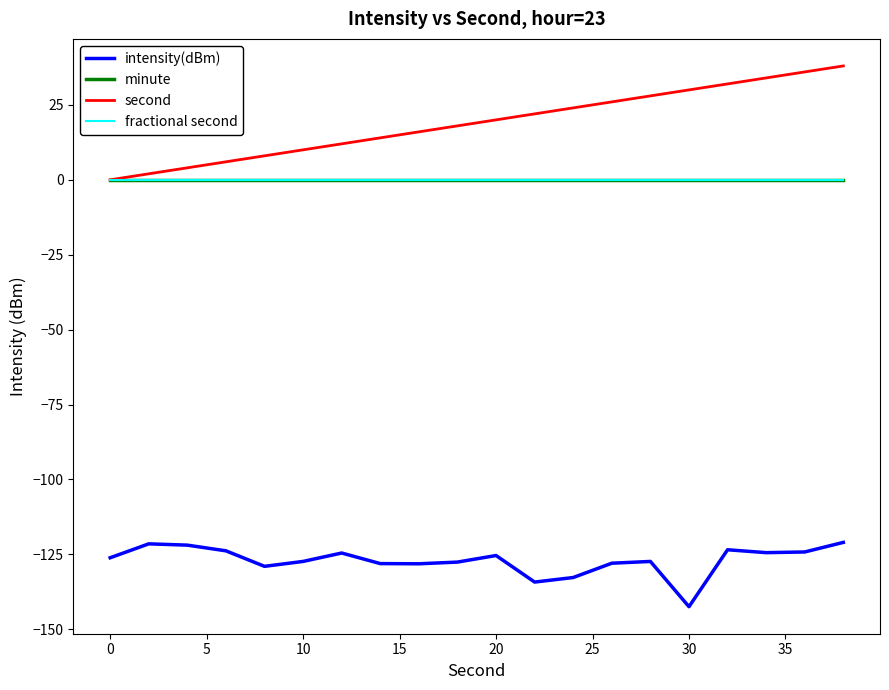

True or false: minute and intensity(dBm) intersect in this chart.

False